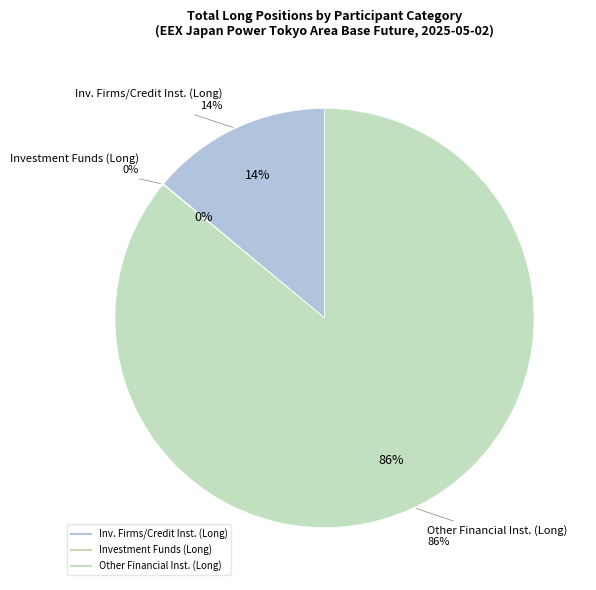

Which slice represents more than half of the pie?

Other Financial Institutions (Long)